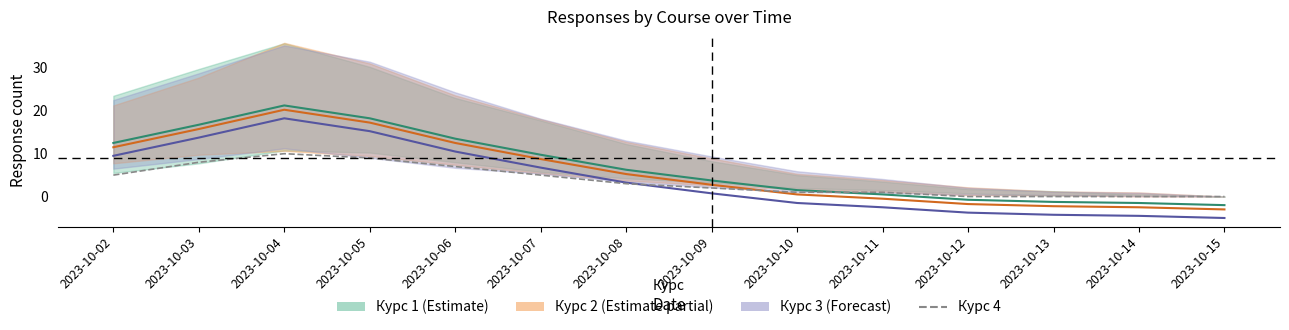

The chart shows a value of 1 at 2023-10-10. True or false?

True